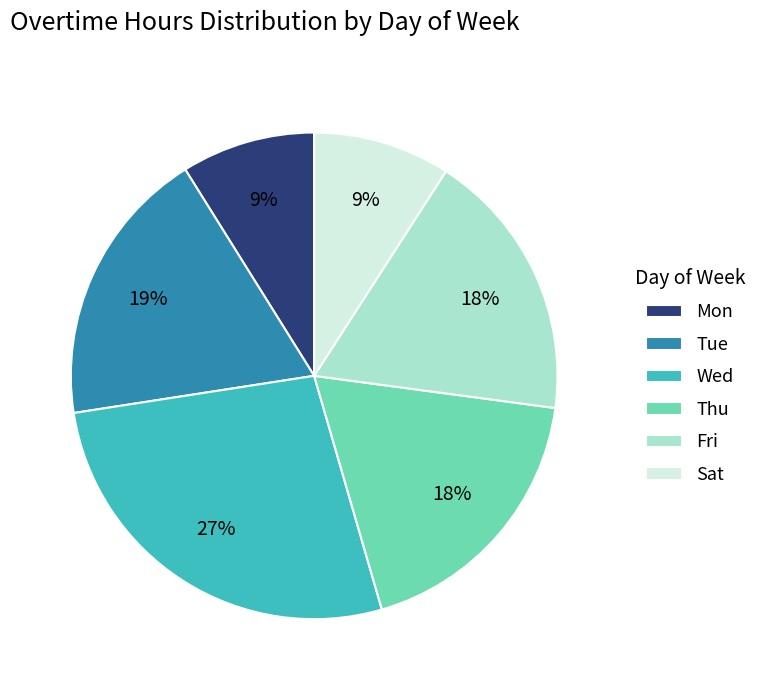

To the nearest percent, what is the average slice percentage?

17%